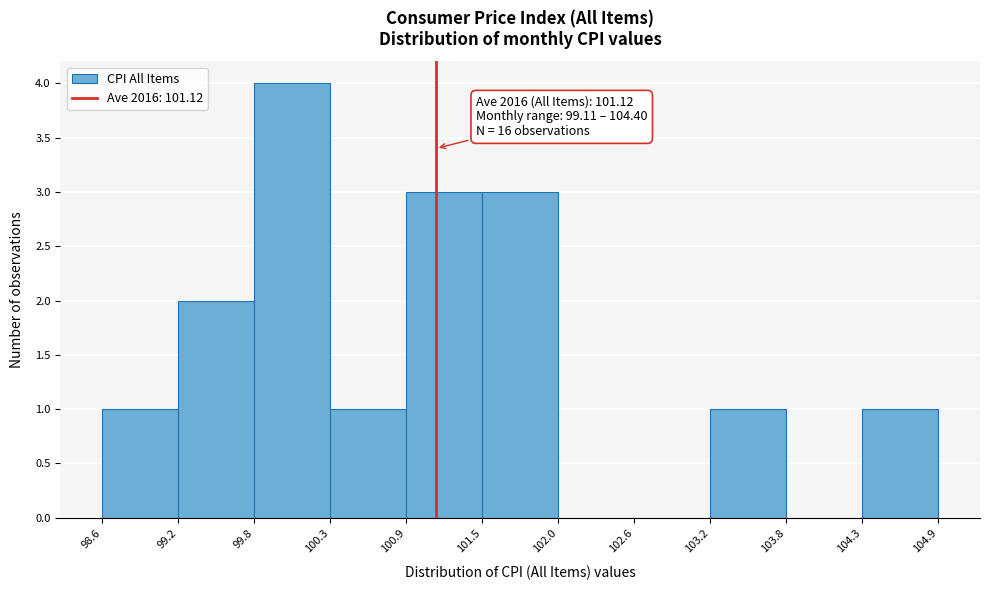

Over which range of the x-axis is the bar tallest?

99.8 to 100.3